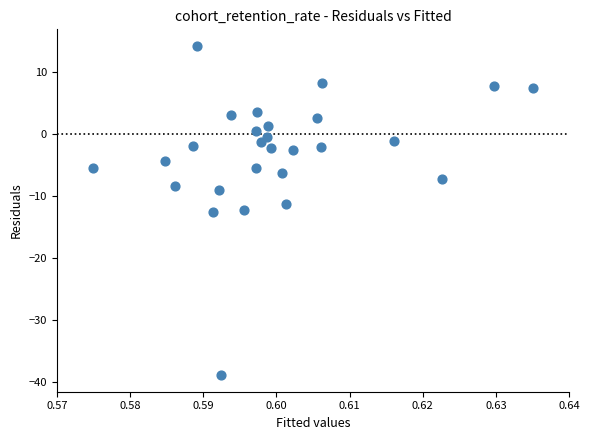

What is the range of Y values (max minus min)?

53.0